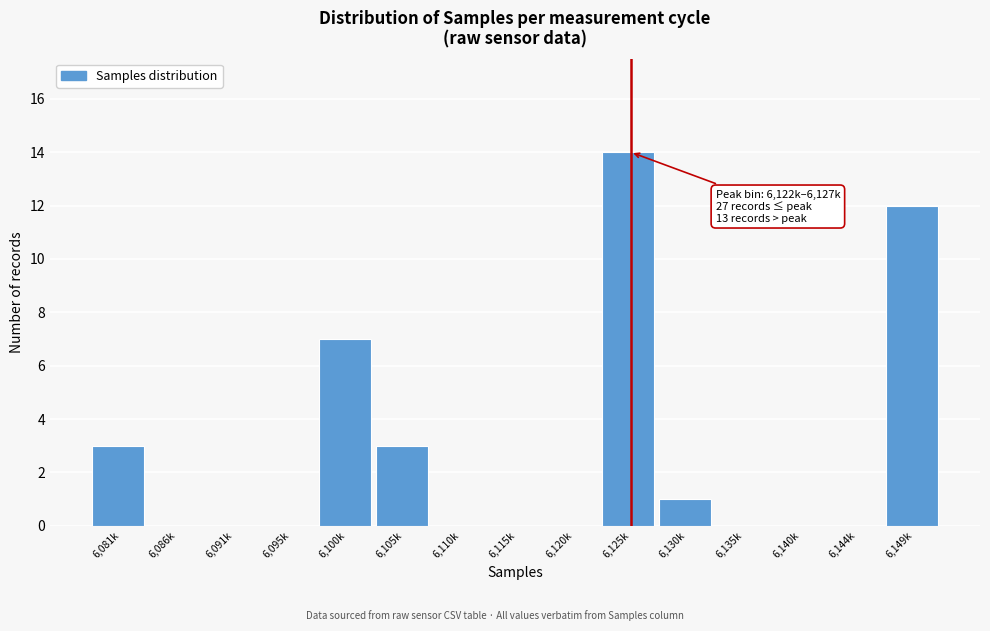

Reading right to left, what are all the values shown in this chart?

6,149k=12	6,144k=0	6,140k=0	6,135k=0	6,130k=1	6,125k=14	6,120k=0	6,115k=0	6,110k=0	6,105k=3	6,100k=7	6,095k=0	6,091k=0	6,086k=0	6,081k=3